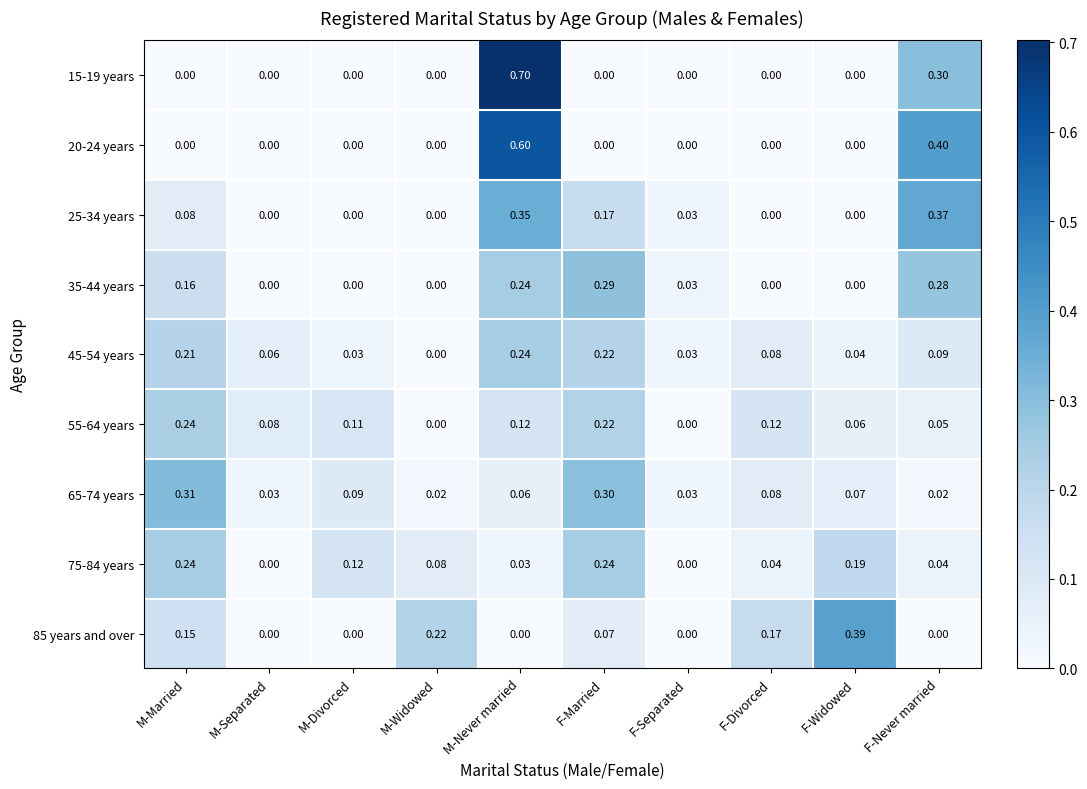

At how many categories does at least one series exceed 0?

10